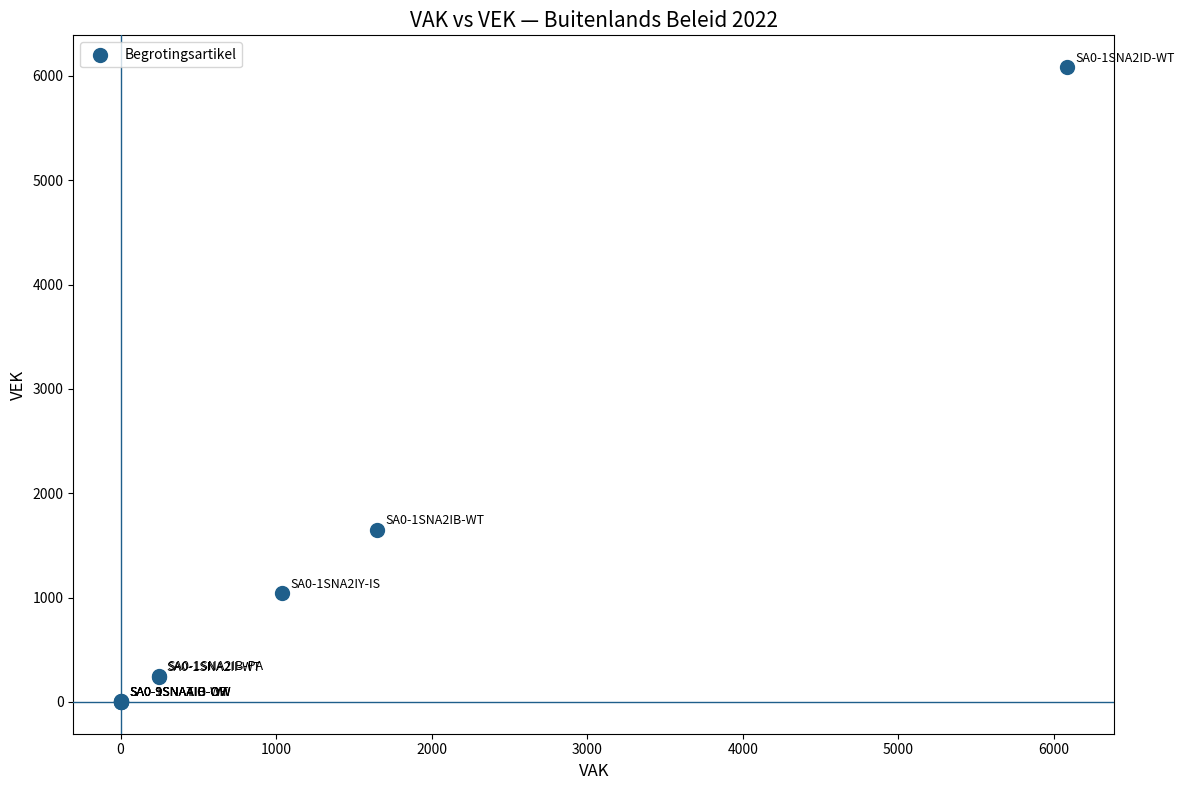

What Y value in the scatter plot is closest to 3042?

1649